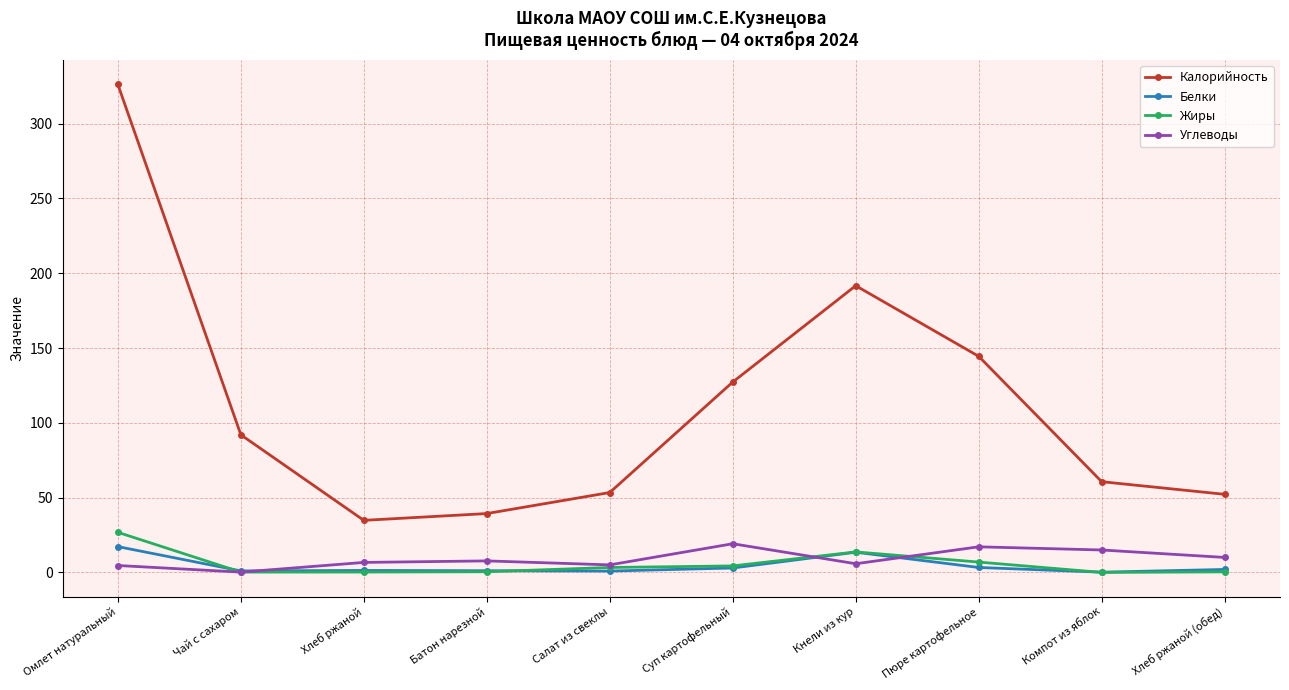

True or false: Белки and Калорийность cross at least once.

False